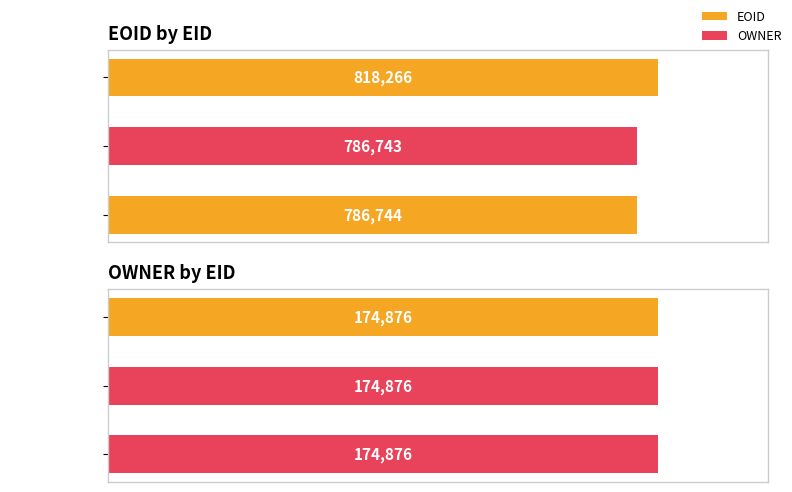

The value of EOID at EID: 298252 is 126.2. True or false?

False